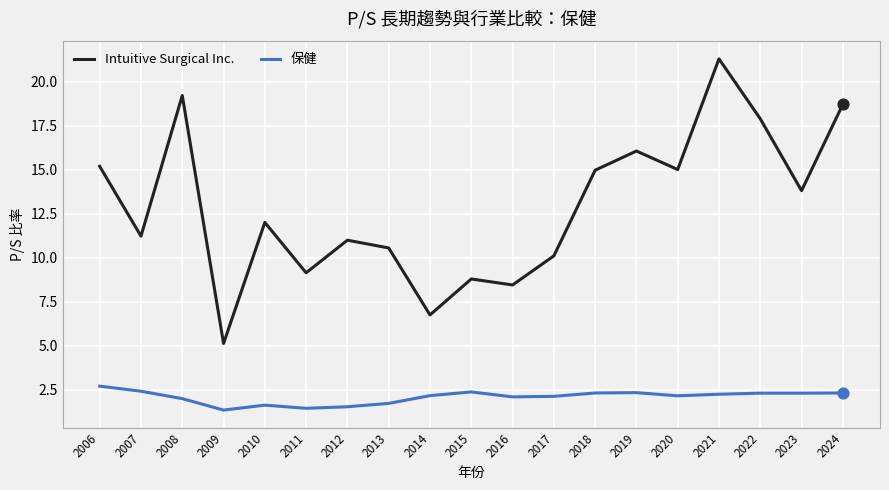

What are all the series names shown in the legend?

Intuitive Surgical Inc., 保健